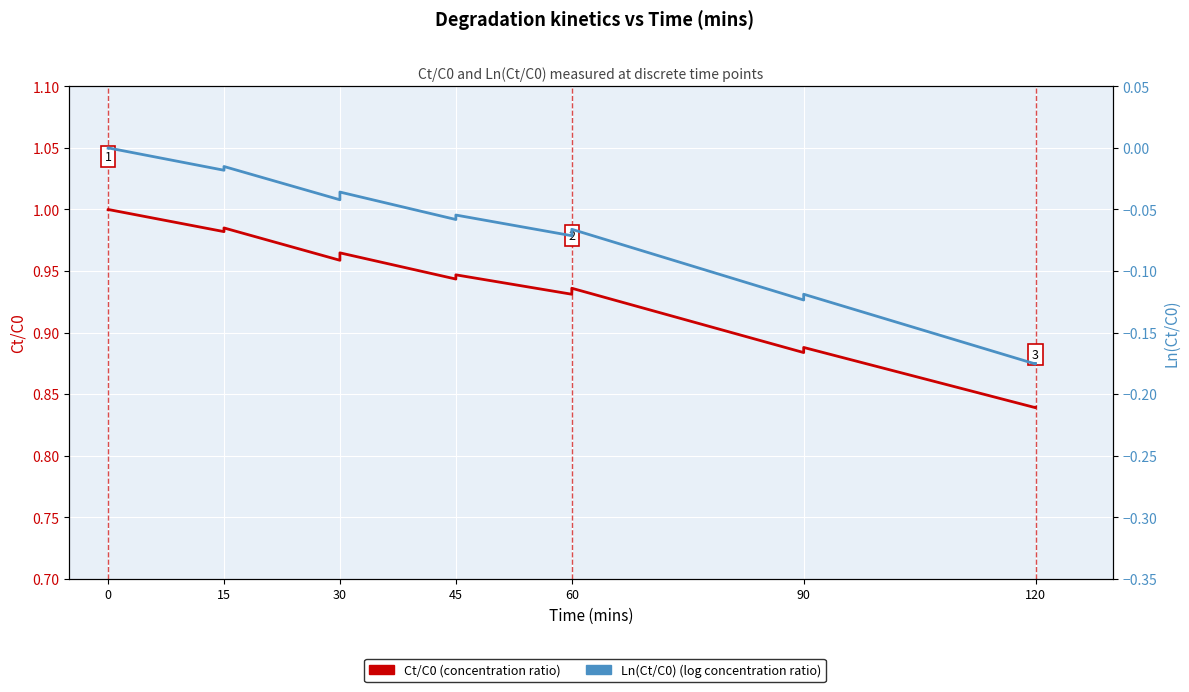

What is the average value of the Ct/C0 series?

0.9